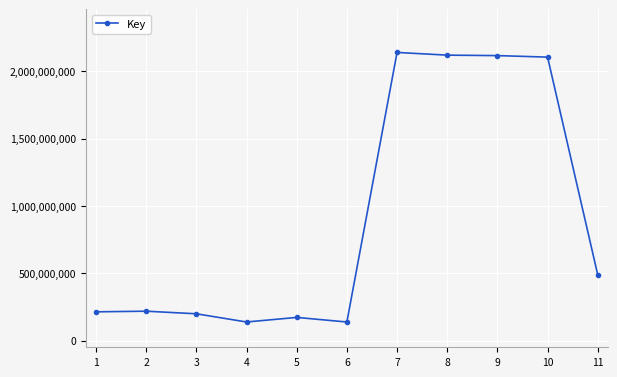

How many lines are shown in the chart?

1